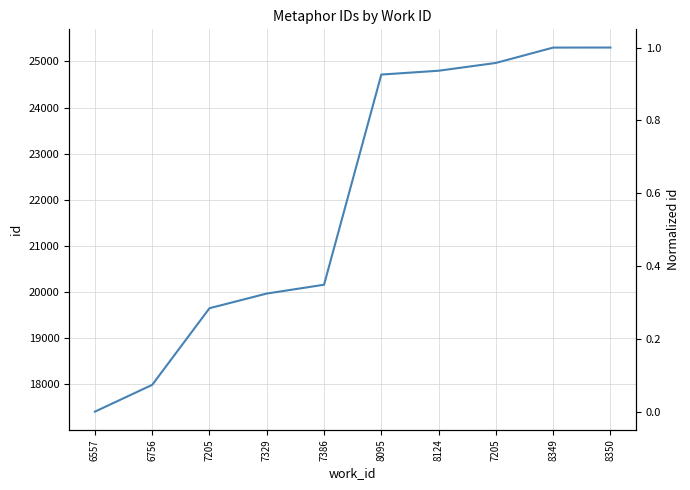

At which category does the chart reach its minimum across all series?

6557